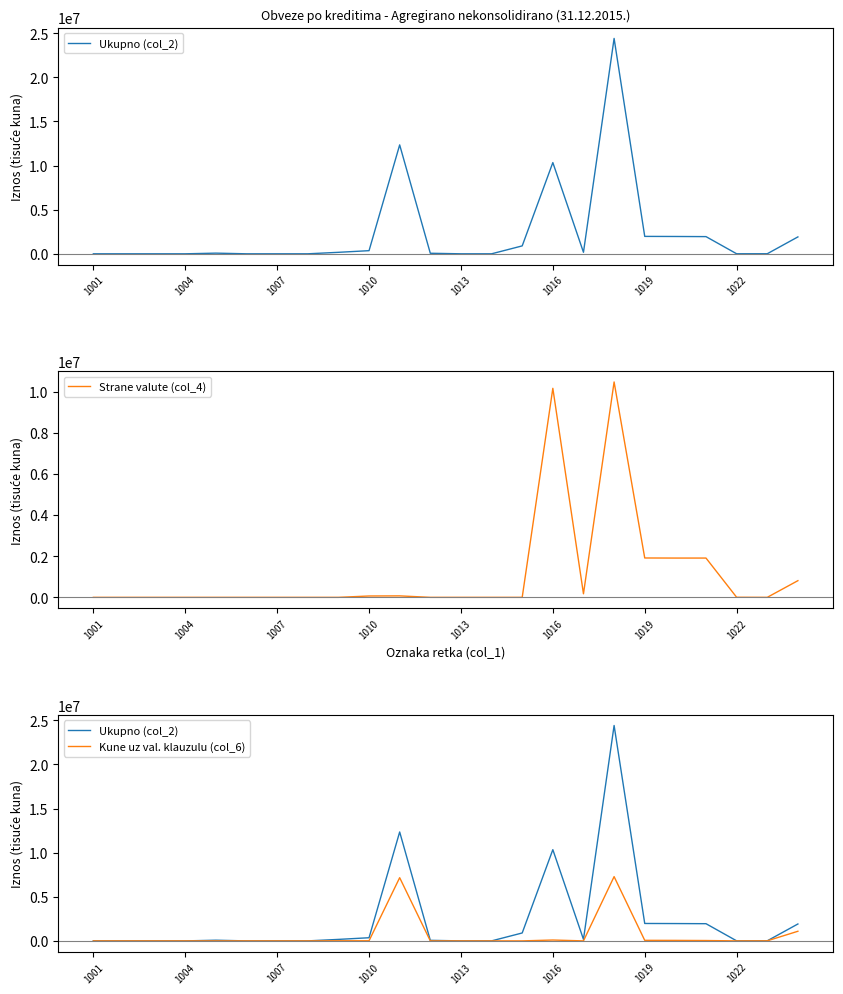

What is the difference between the maximum and minimum values in the Strane valute (col_4) series?

10465737